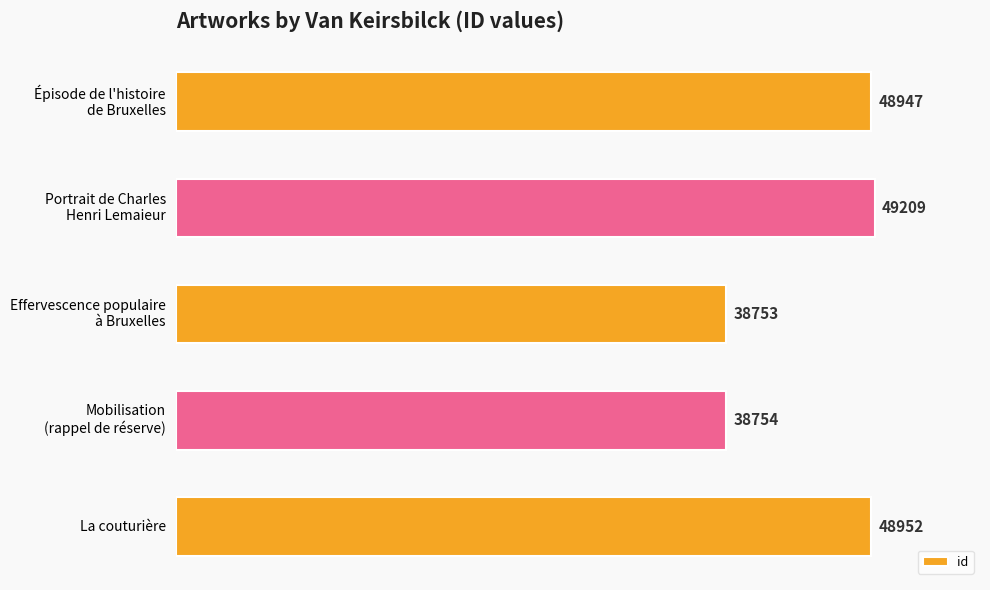

Reading top to bottom, transcribe all the data shown in this chart.

48947	49209	38753	38754	48952